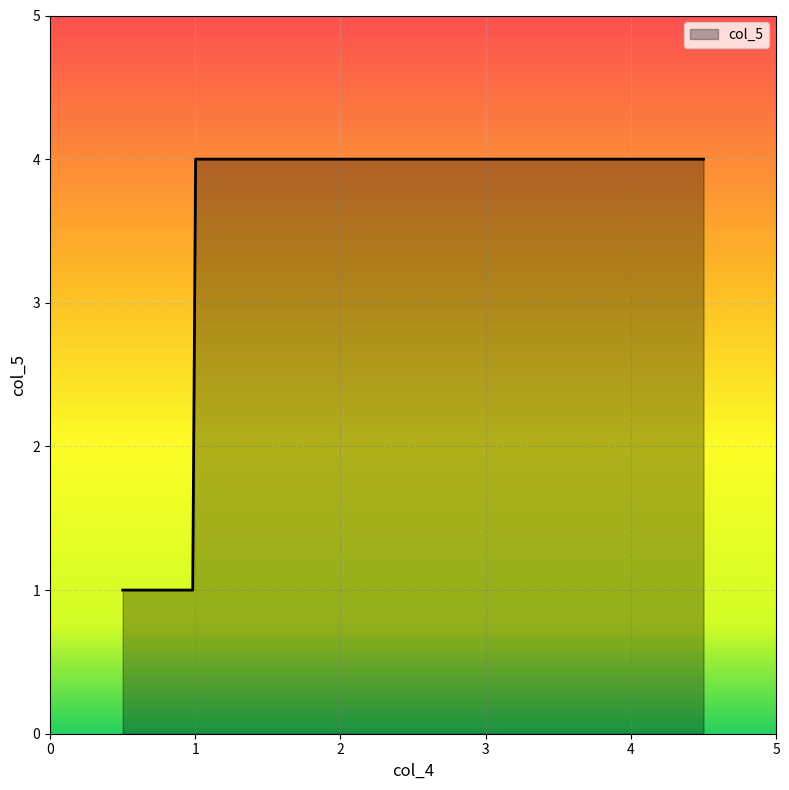

What is the maximum value shown in the chart?

4